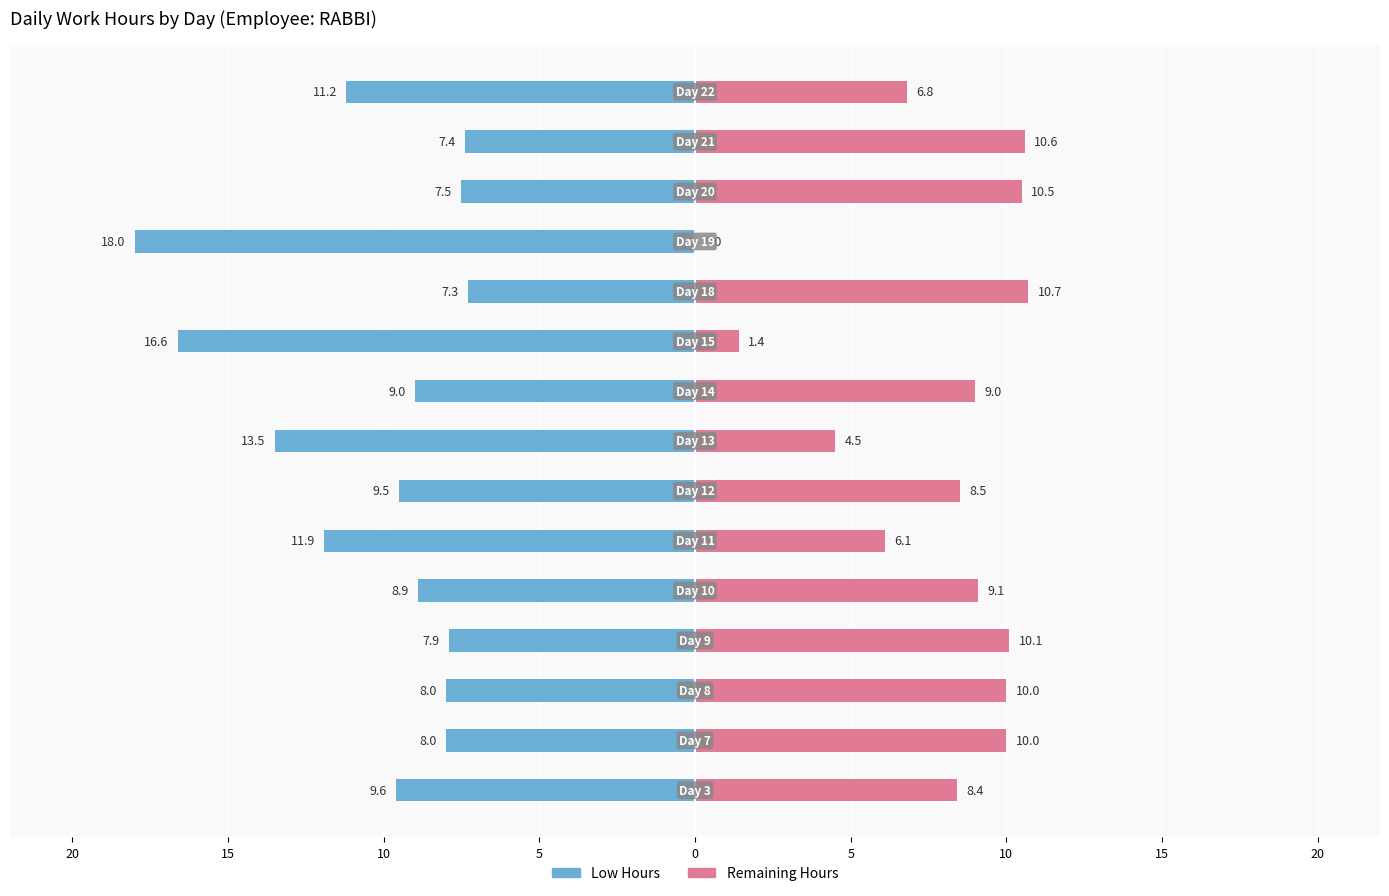

Between 15 and 0, which series saw the biggest shift?

Low Hours